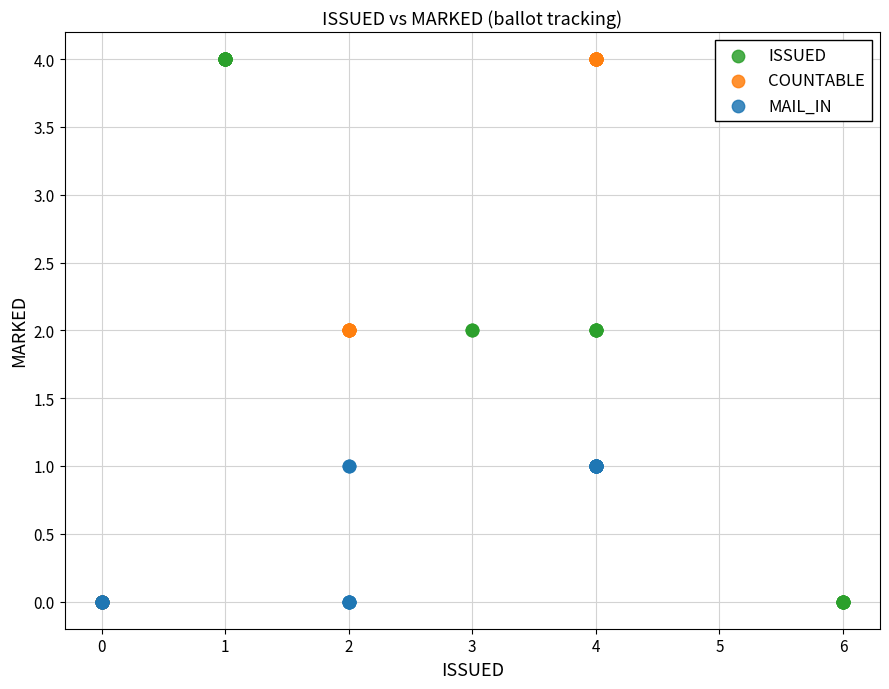

What are all the series names shown in the legend?

ISSUED, COUNTABLE, MAIL_IN